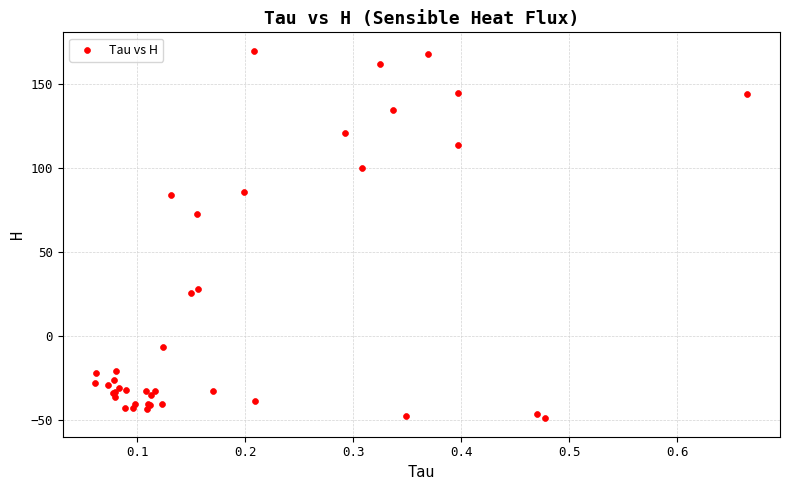

What Y value in the scatter plot is closest to 60?

72.7